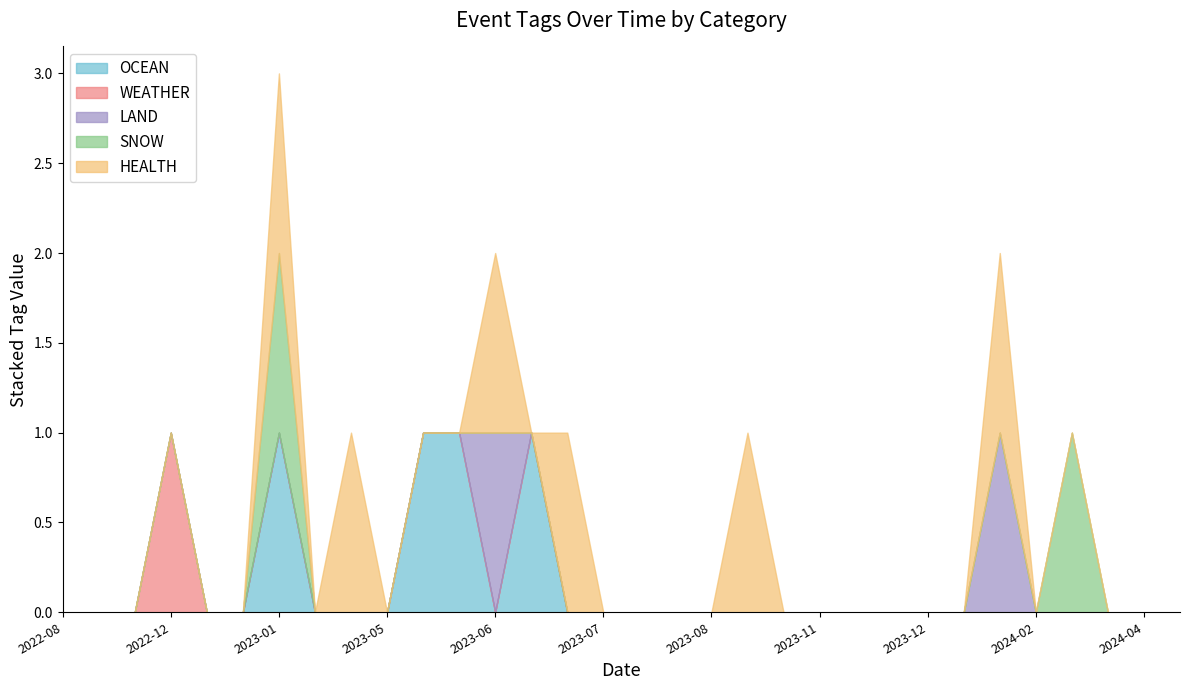

What is the label of the 2nd point from the right?

2024-04-30